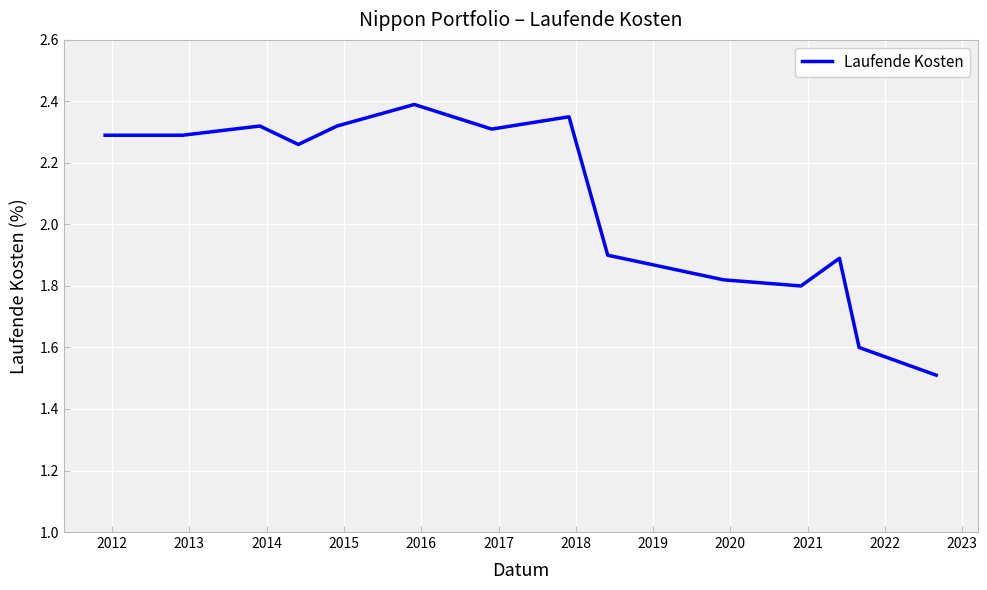

What is the smallest value displayed?

1.5